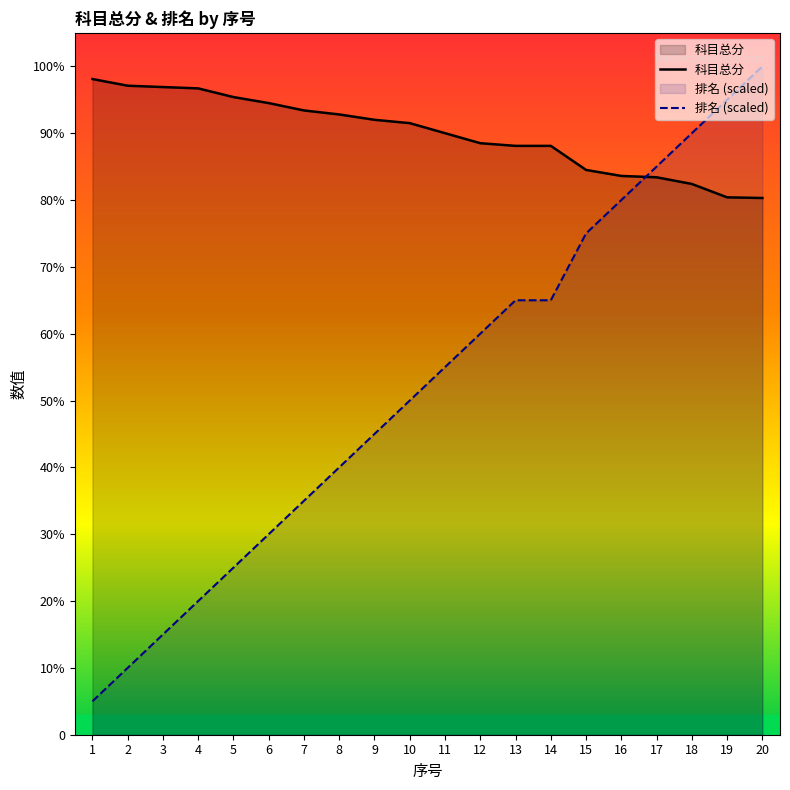

Reading left to right, list all the values displayed in this chart.

科目总分: 1=98.1	2=97.1	3=96.9	4=96.7	5=95.4	6=94.5	7=93.4	8=92.8	9=92.0	10=91.5	11=90.0	12=88.5	13=88.1	14=88.1	15=84.5	16=83.6	17=83.4	18=82.4	19=80.4	20=80.3
排名: 1=5.0	2=10.0	3=15.0	4=20.0	5=25.0	6=30.0	7=35.0	8=40.0	9=45.0	10=50.0	11=55.0	12=60.0	13=65.0	14=65.0	15=75.0	16=80.0	17=85.0	18=90.0	19=95.0	20=100.0